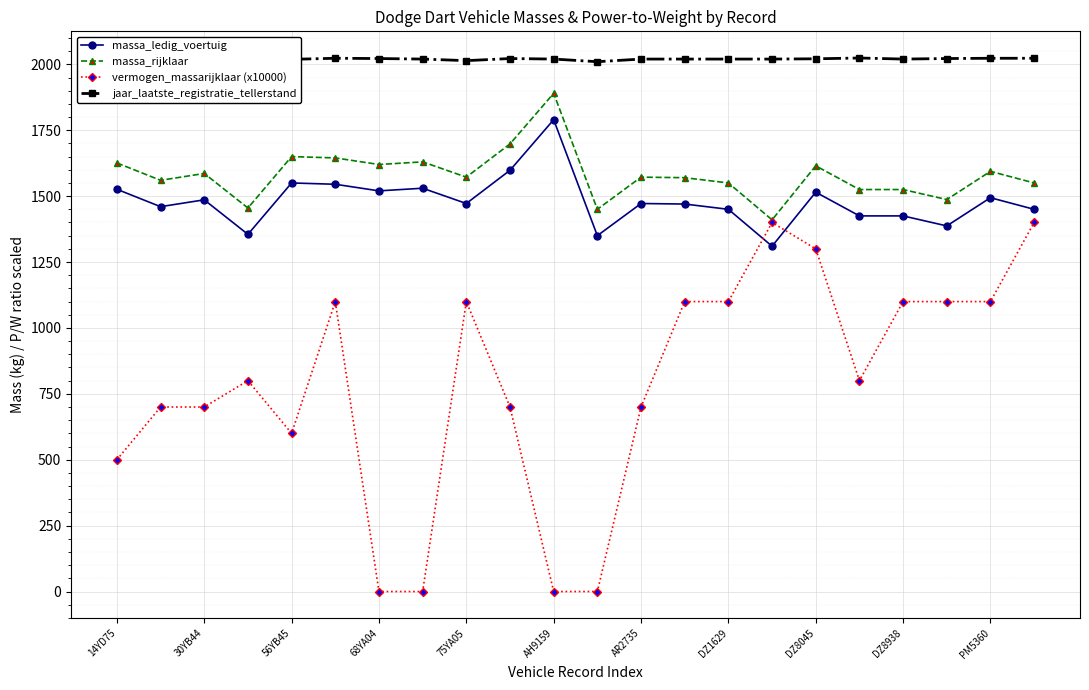

Which series has the largest total across all categories?

jaar_laatste_registratie_tellerstand